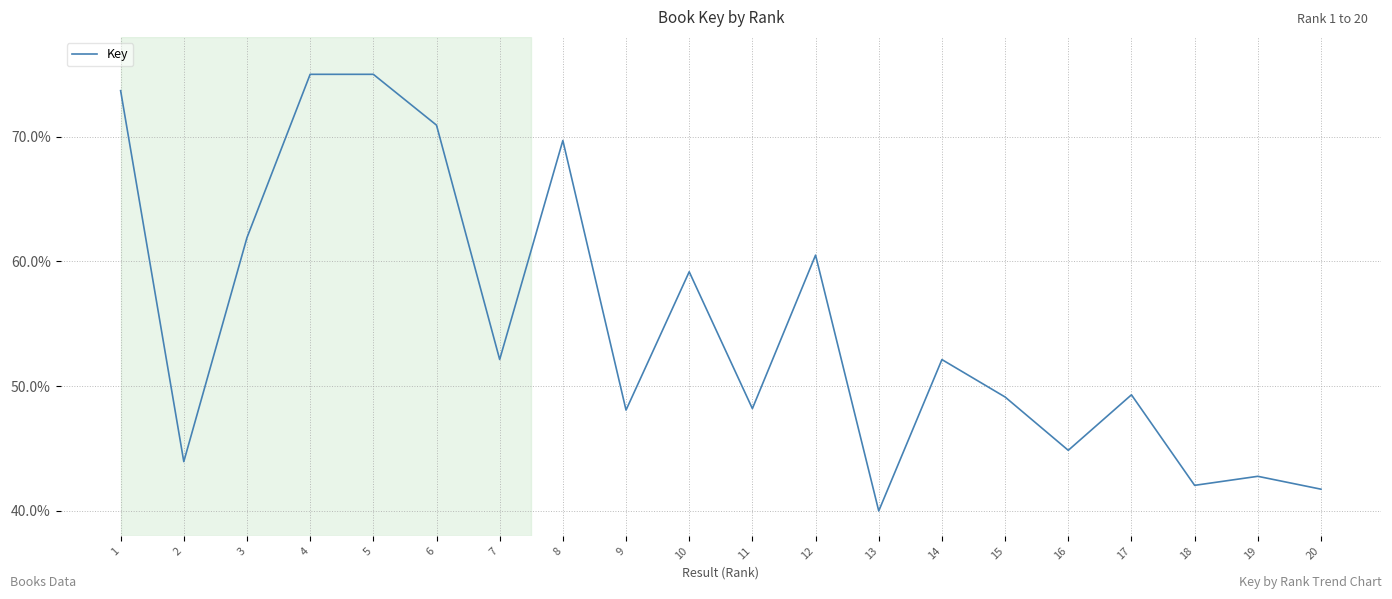

What is the smallest value displayed?

40.0